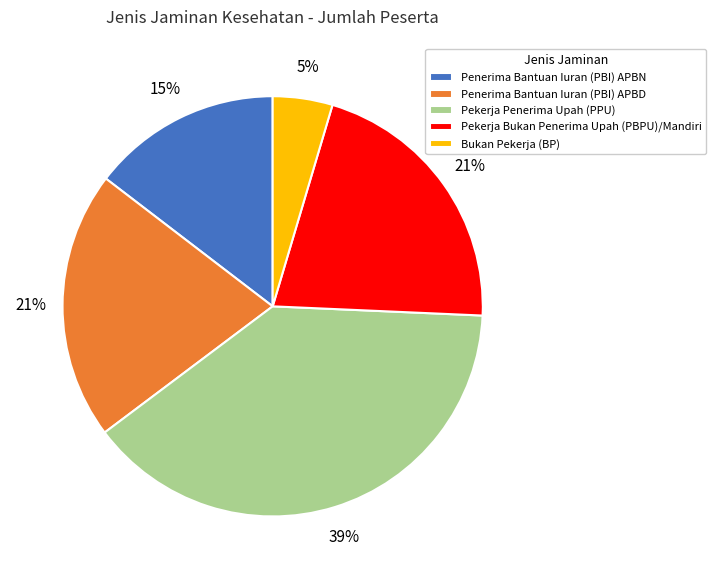

Is the sum of Penerima Bantuan Iuran (PBI) APBN and Bukan Pekerja (BP) greater than half?

No